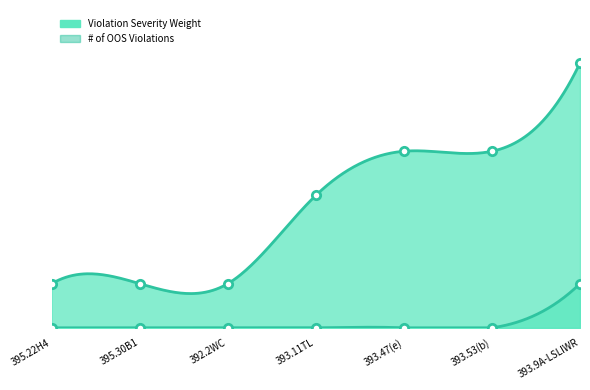

The # of OOS Violations series shows 0 at 395.30B1. True or false?

True